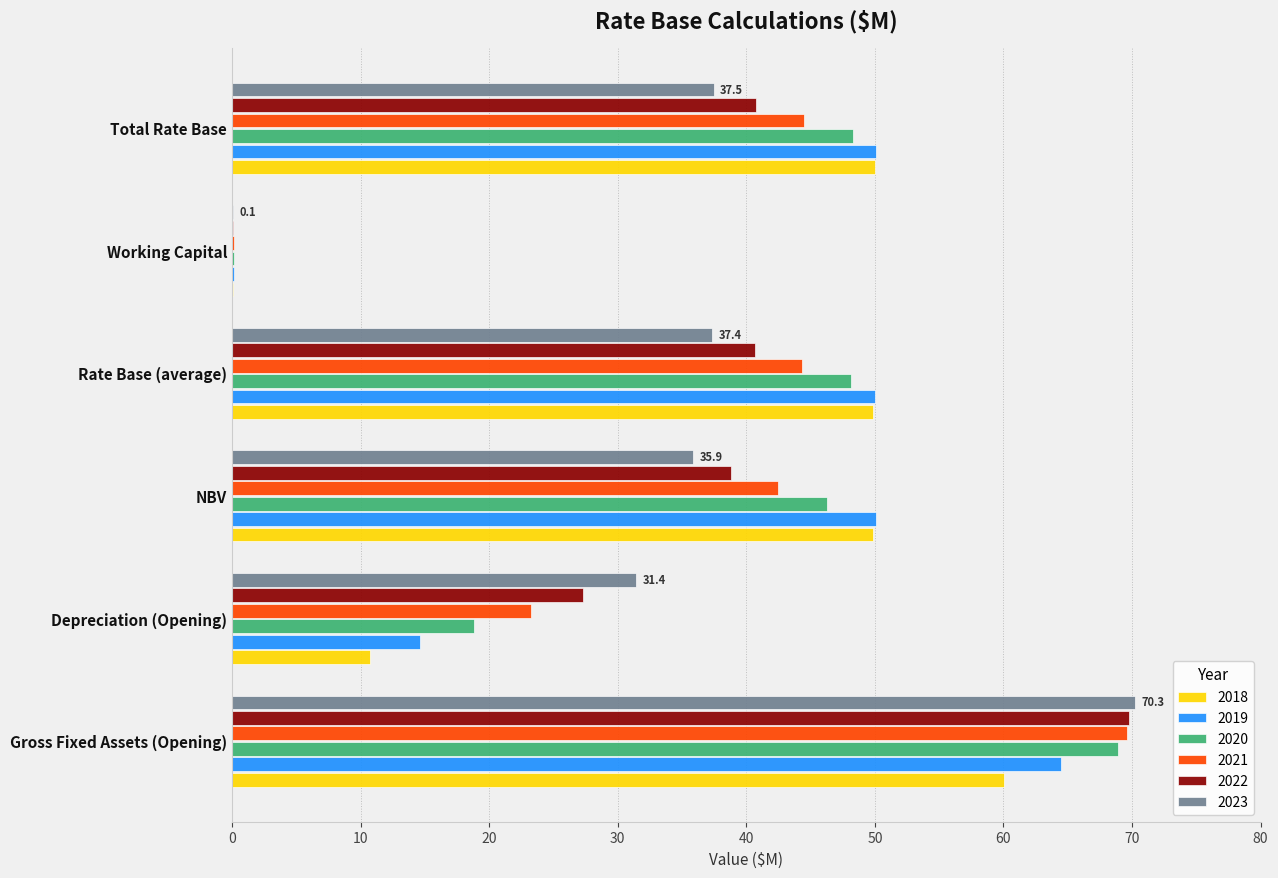

What is the average value of the 2021 series?

37.4